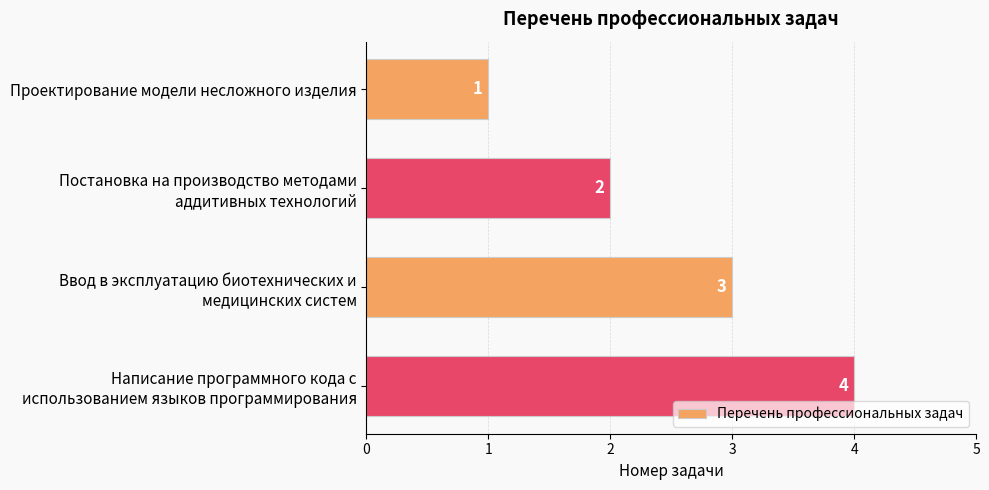

Rank the categories by value from highest to lowest.

Написание программного кода с
использованием языков программирования, Ввод в эксплуатацию биотехнических и
медицинских систем, Постановка на производство методами
аддитивных технологий, Проектирование модели несложного изделия